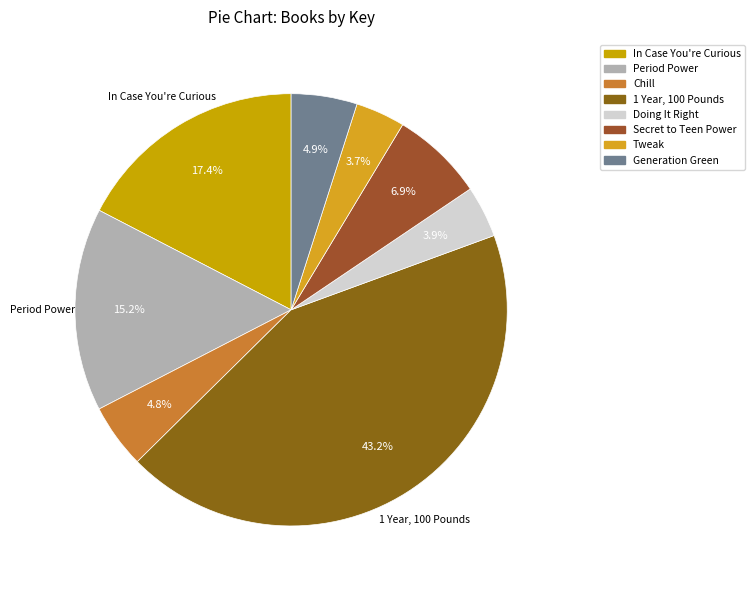

To the nearest percent, what percentage of the pie is Chill?

5%